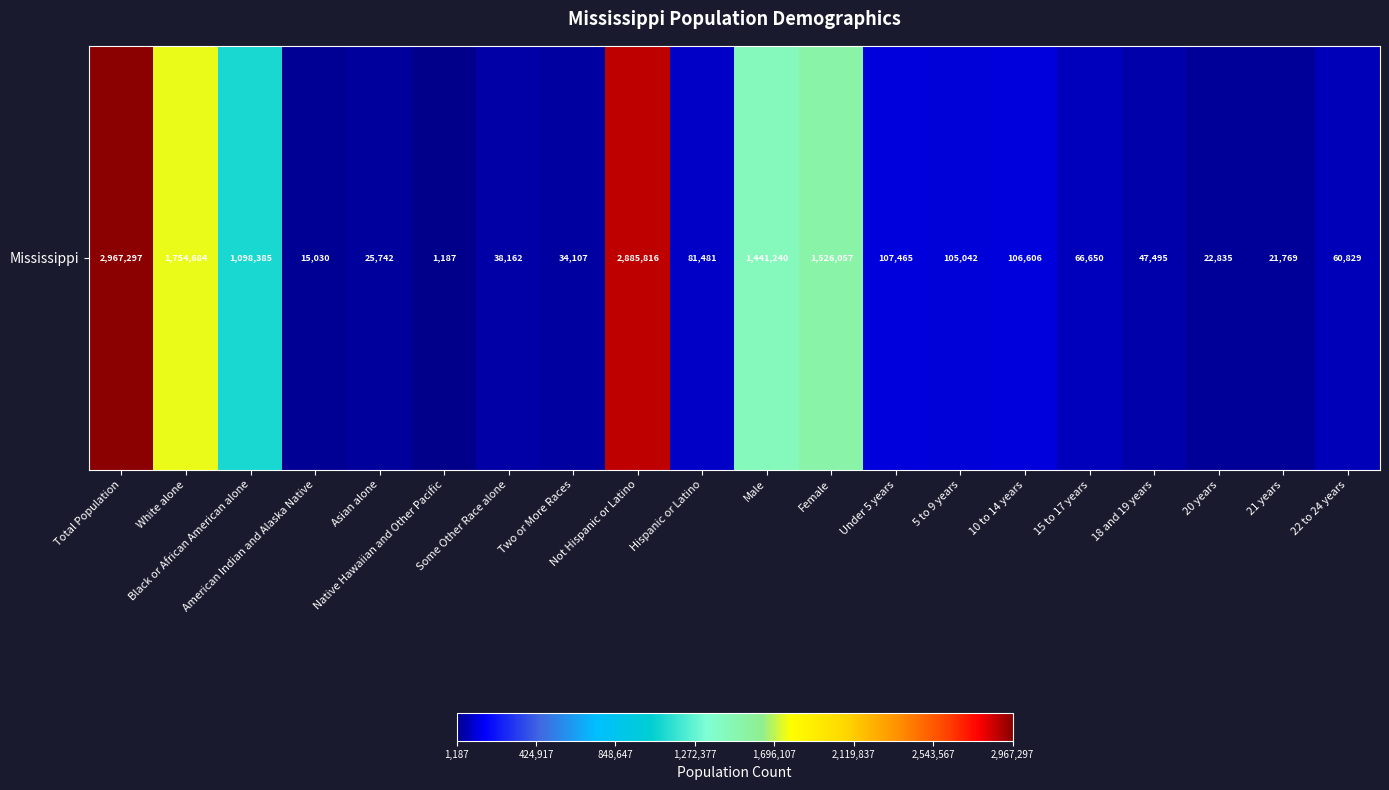

At which label does the data first exceed 81481?

Total Population